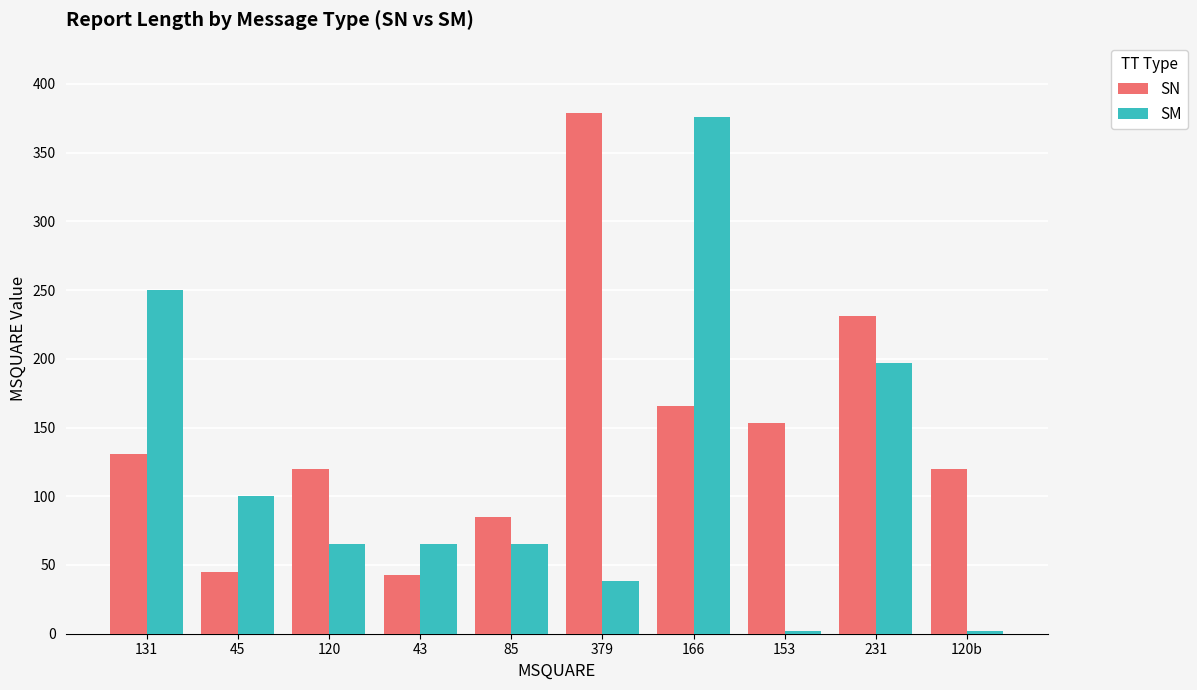

Are the bars horizontal?

No